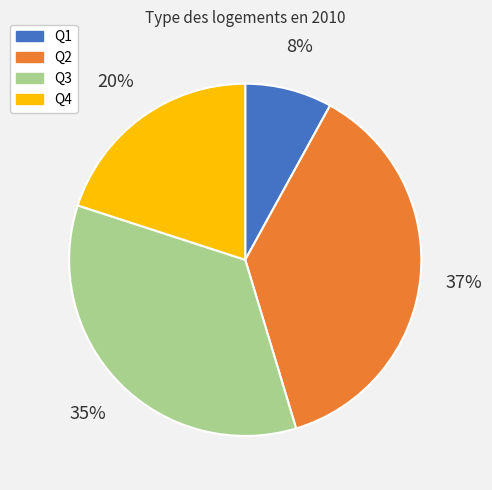

Do Q3 and Q2 together represent more than half of the pie?

Yes